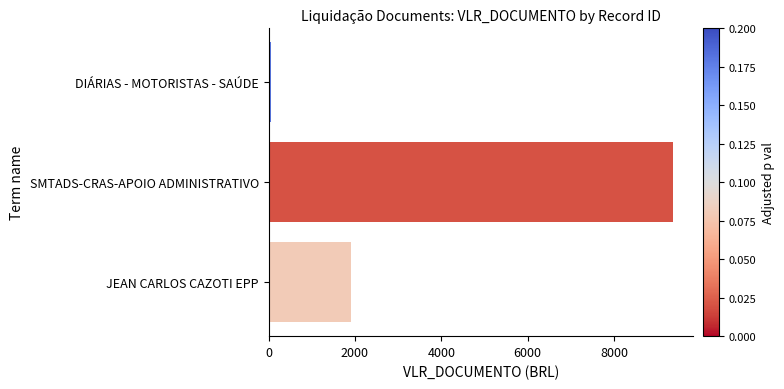

How many values exceed 1904?

2